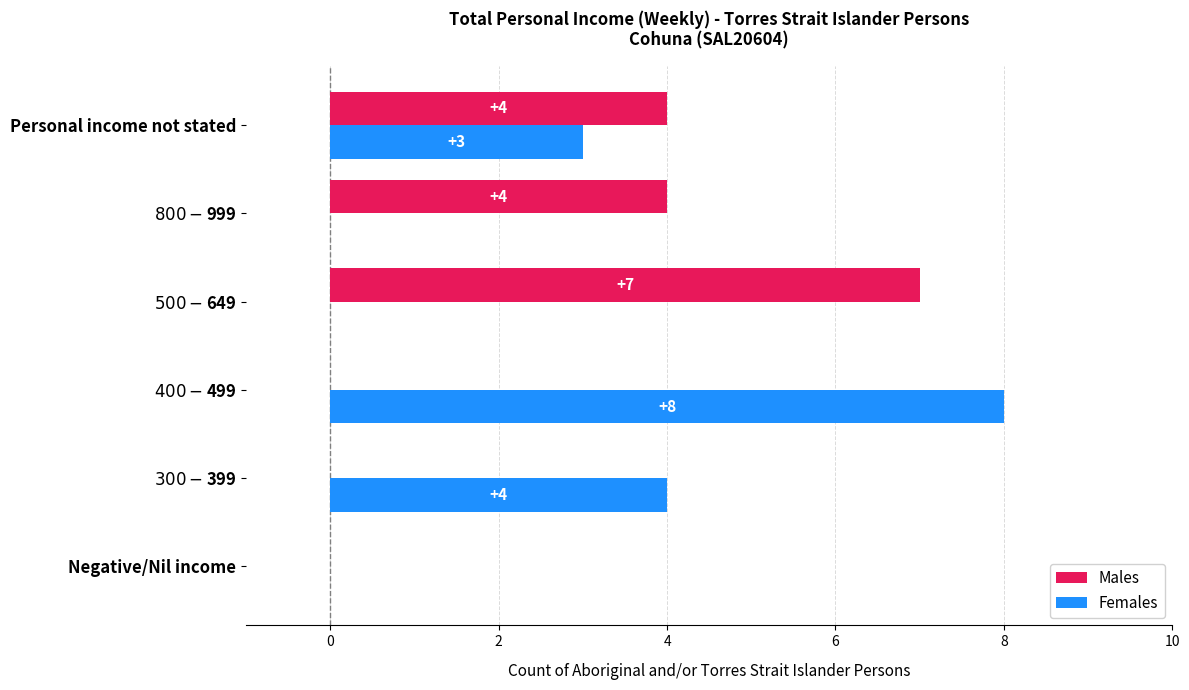

What is the maximum value shown in the chart?

8